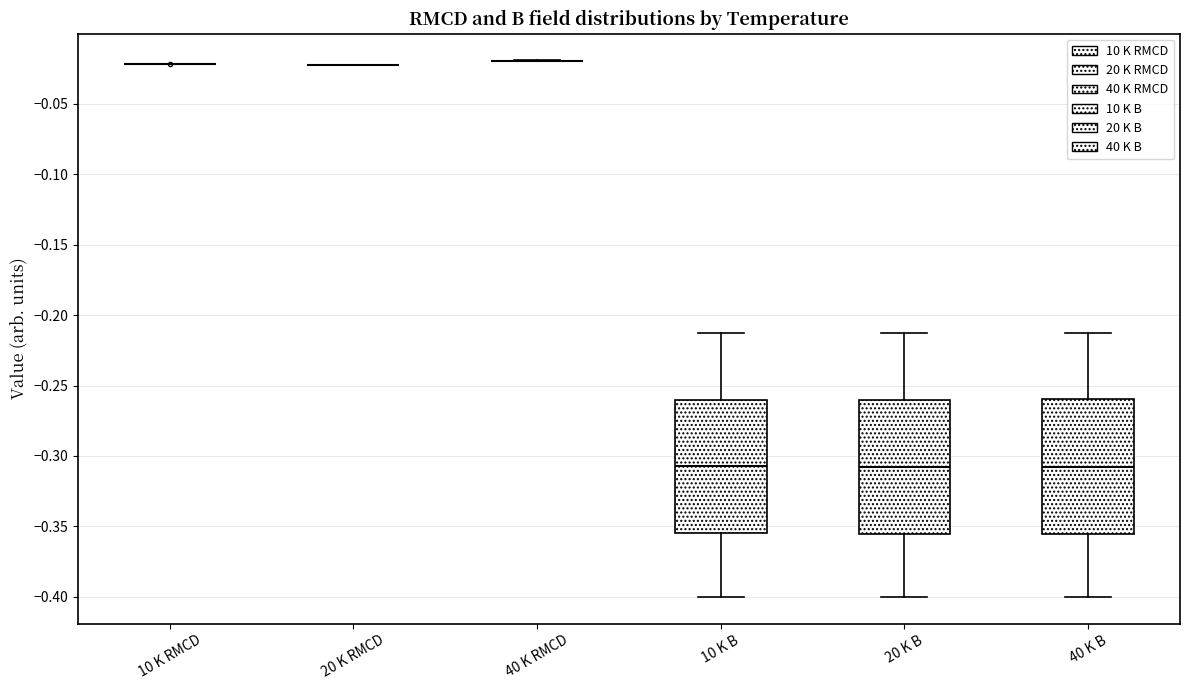

Reading left to right, read every box against the y-axis: the position of its median line, the range the box covers, and the ends of its whiskers. The values are not printed on the chart, so give them approximately, as read against the axis.

10 K RMCD: box collapsed to a line at -0.020, whiskers -0.020 to -0.020
20 K RMCD: box collapsed to a line at -0.020, whiskers -0.020 to -0.020
40 K RMCD: box collapsed to a line at -0.020, whiskers -0.020 to -0.020
10 K B: median -0.305, box -0.355 to -0.260, whiskers -0.400 to -0.215
20 K B: median -0.310, box -0.355 to -0.260, whiskers -0.400 to -0.215
40 K B: median -0.310, box -0.355 to -0.260, whiskers -0.400 to -0.215